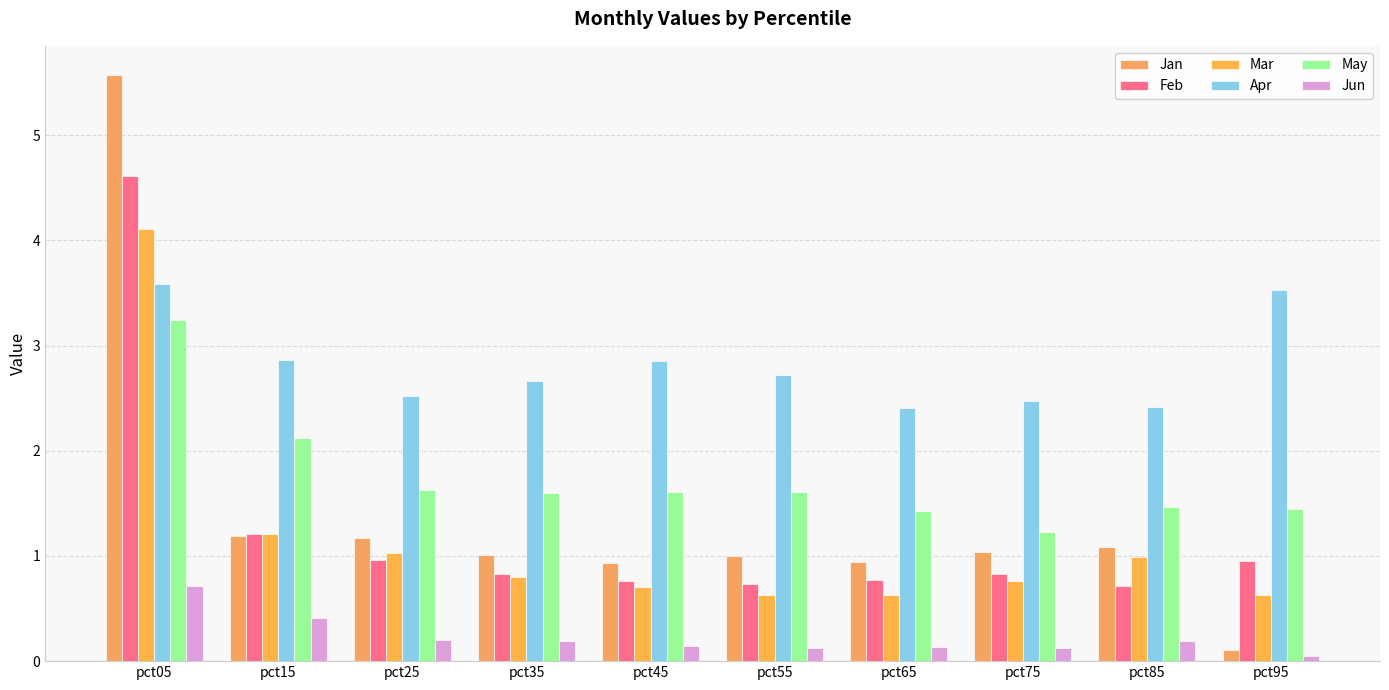

What is the difference between the maximum and minimum values in the Jun series?

0.7